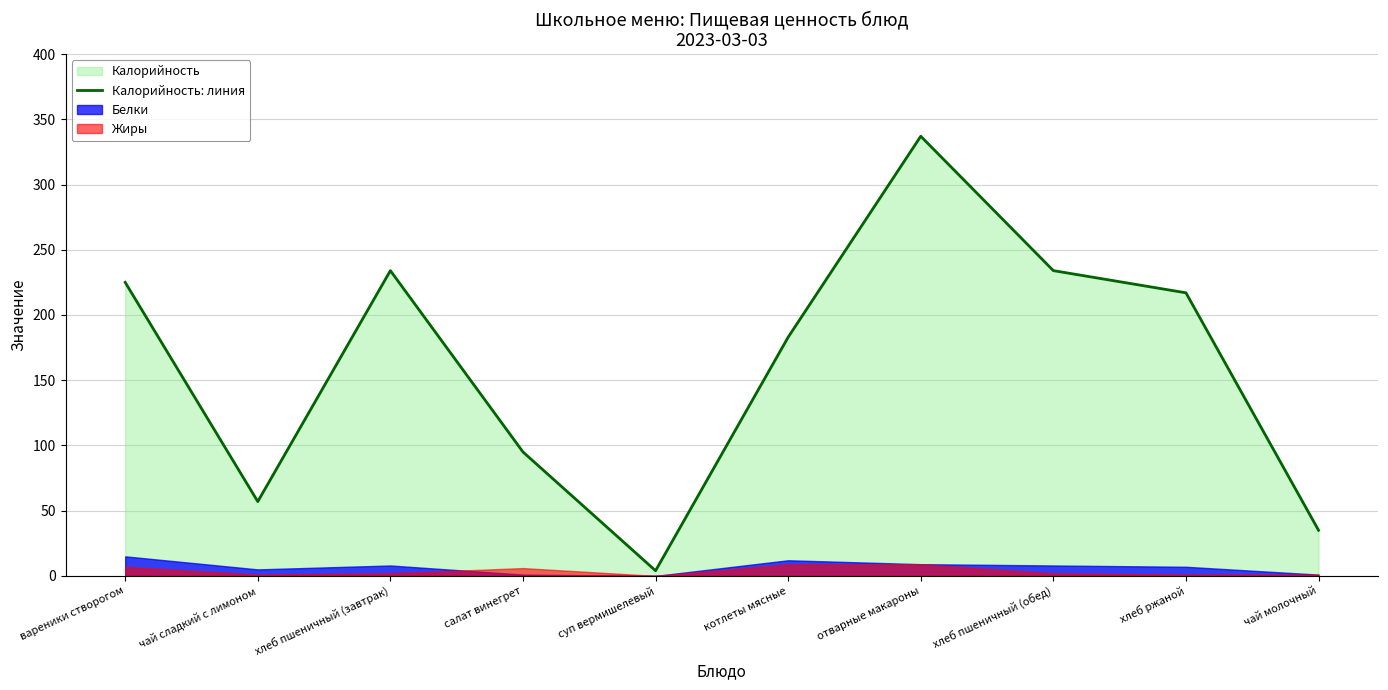

Reading left to right, list all the values displayed in this chart.

вареники створогом=225	чай сладкий с лимоном=57	хлеб пшеничный (завтрак)=234	салат винегрет=95	суп вермишелевый=4	котлеты мясные=183	отварные макароны=337	хлеб пшеничный (обед)=234	хлеб ржаной=217	чай молочный=35